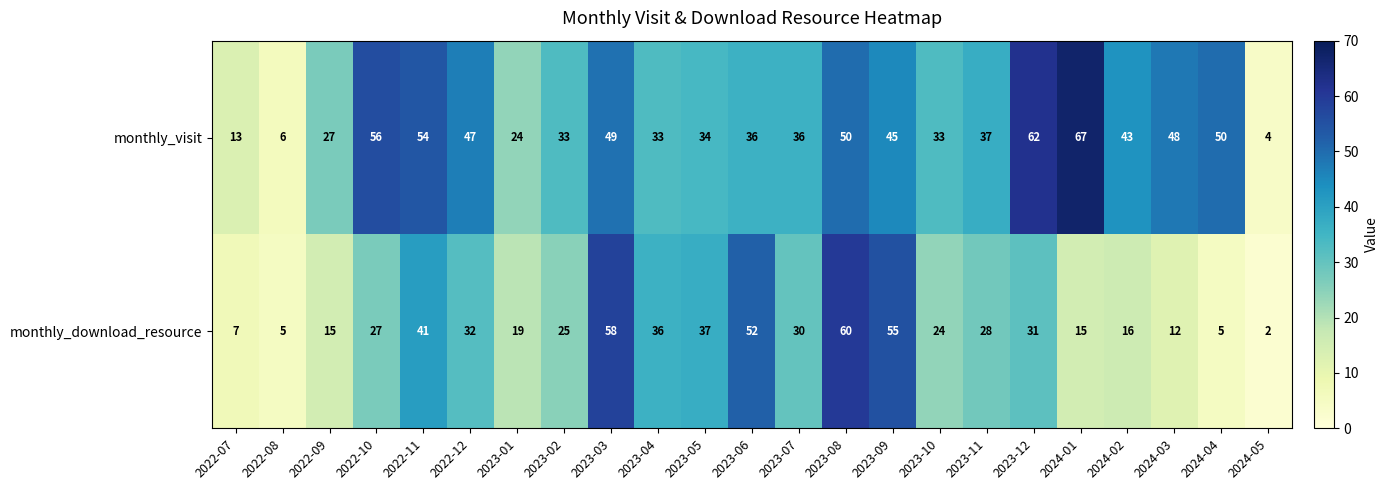

Between 2022-11 and 2024-01, which series saw the biggest shift?

monthly_download_resource